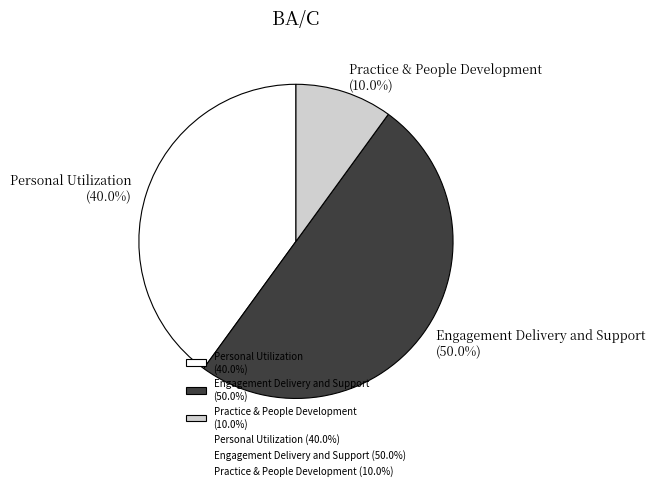

What portion of the pie excludes Engagement Delivery and Support (50.0%)?

50.0%